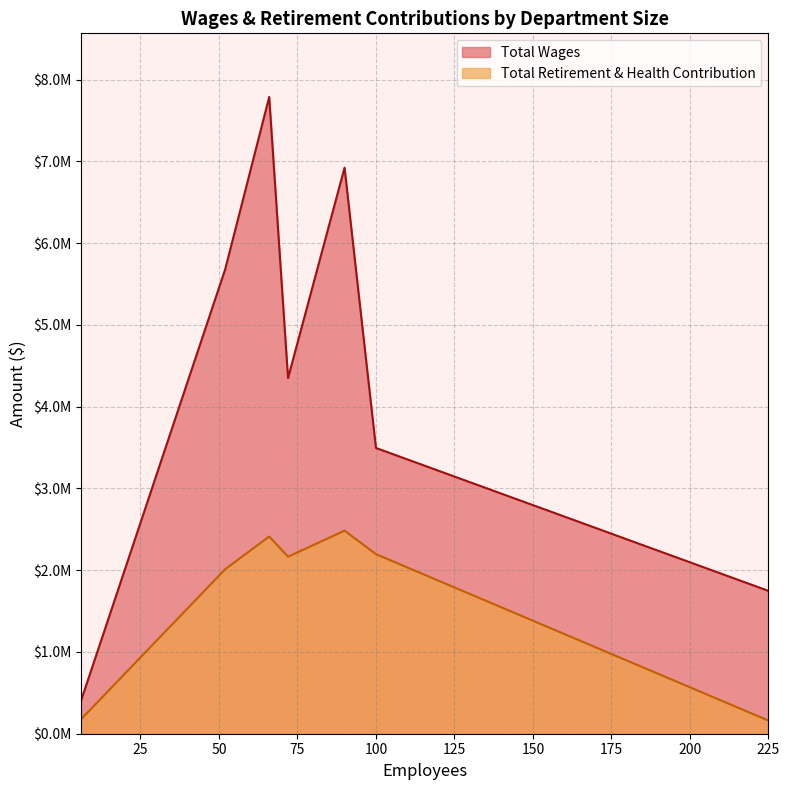

What are all the series names shown in the legend?

Total Wages, Total Retirement & Health Contribution